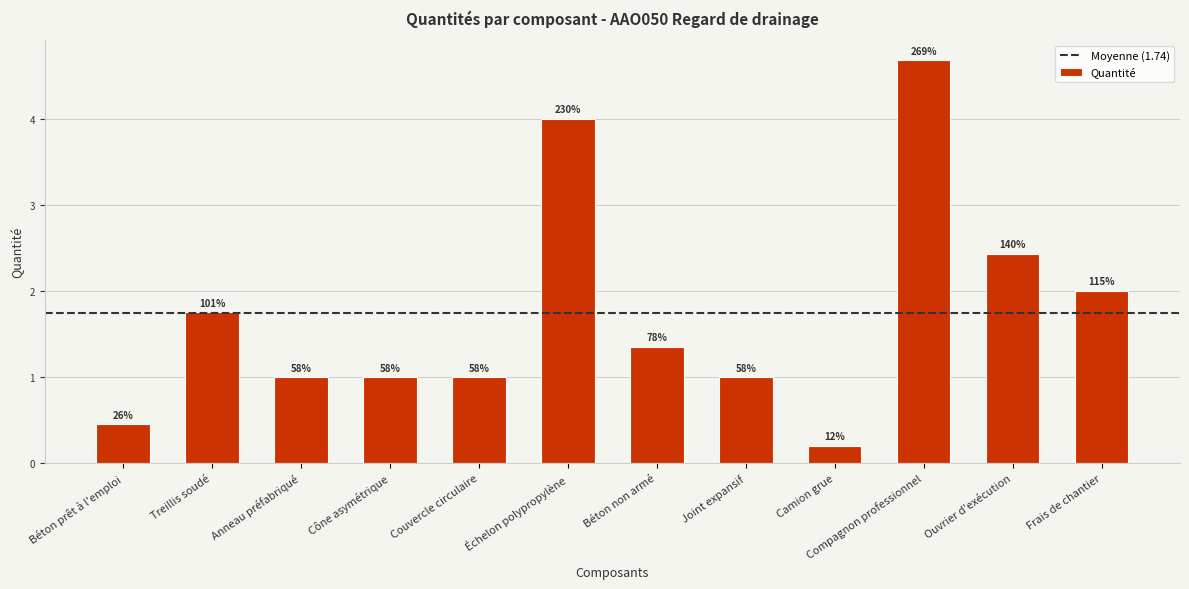

The chart shows a value of 4.1 at Ouvrier d'exécution. True or false?

False